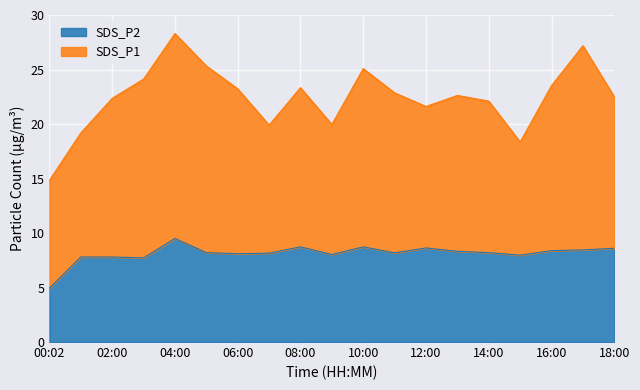

Reading left to right, what are all the values shown in this chart?

5.0	7.8	7.8	7.7	9.5	8.2	8.1	8.2	8.7	8.0	8.7	8.2	8.6	8.3	8.2	8.0	8.4	8.4	8.6